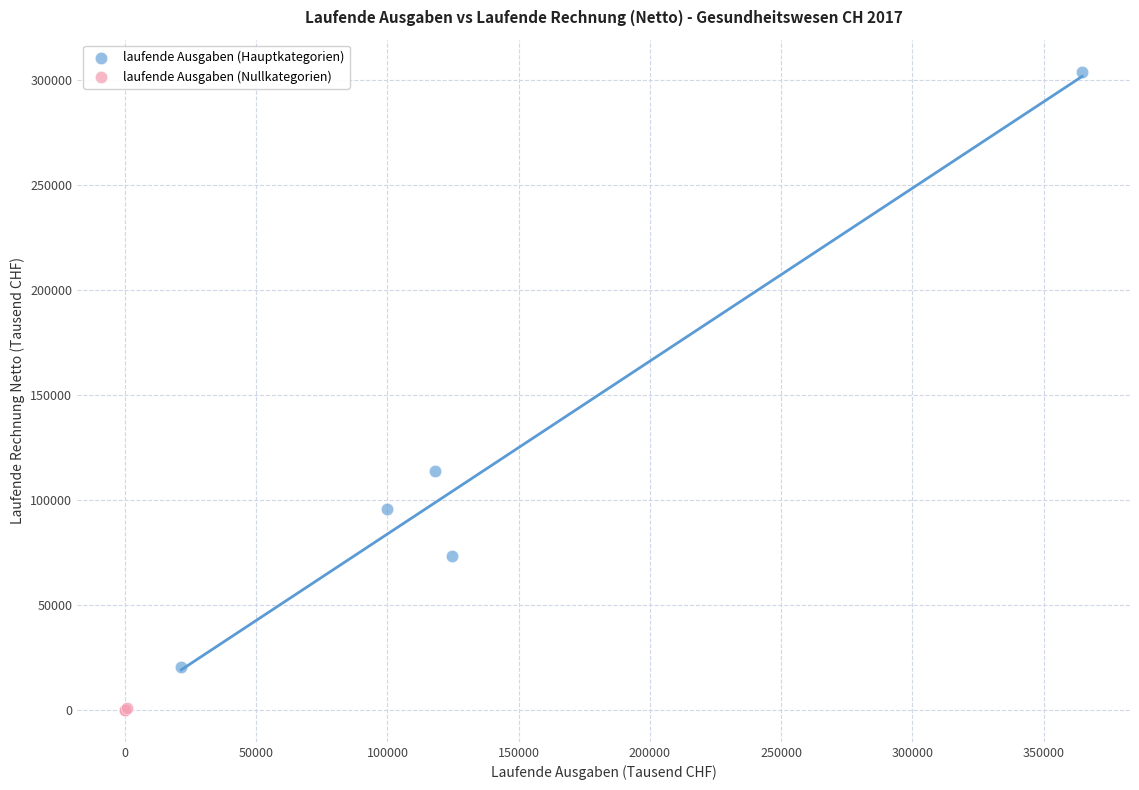

Which series has the largest Y range (max minus min)?

laufende Ausgaben (Hauptkategorien)